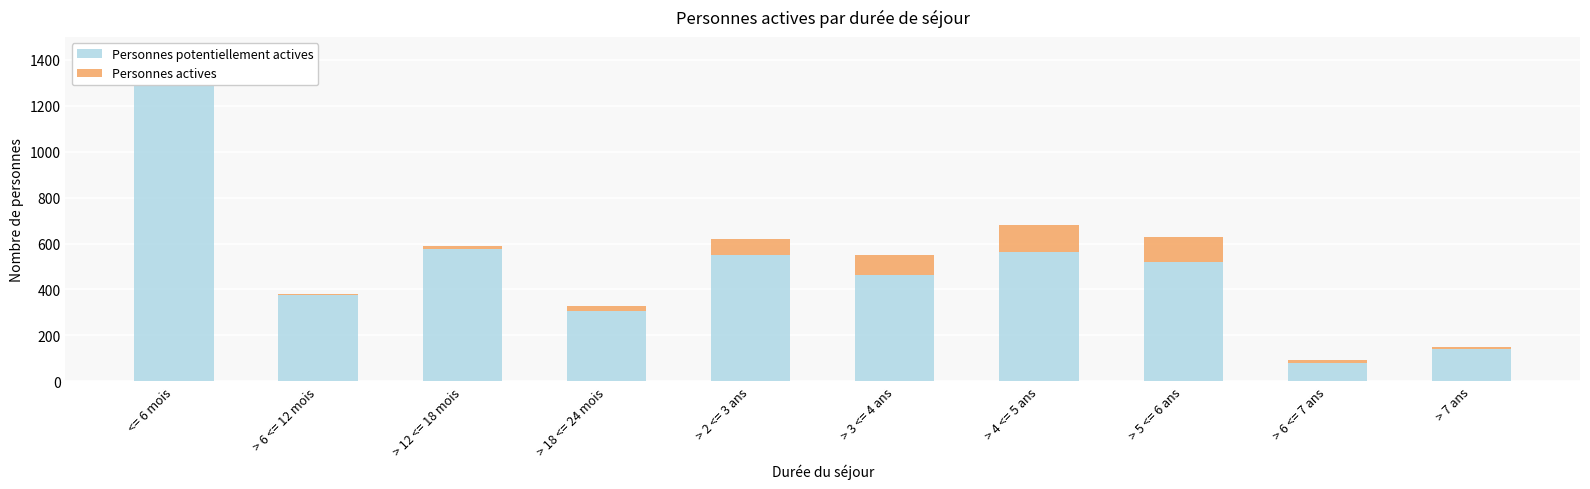

Which has a higher value, > 6 <= 7 ans or <= 6 mois?

<= 6 mois